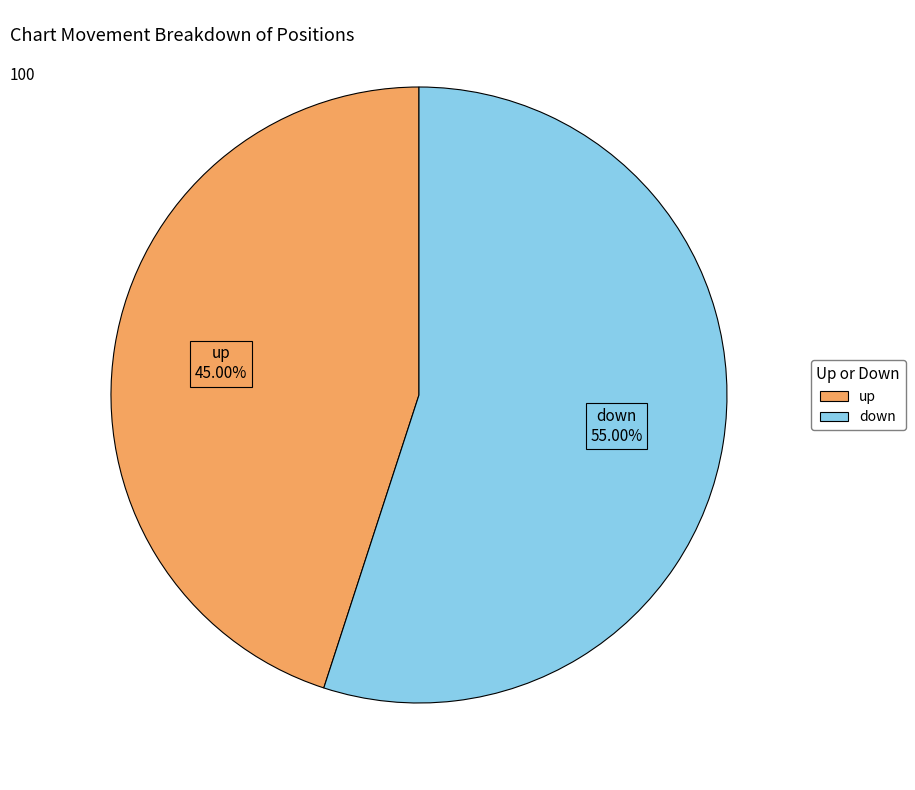

Rank the categories by value from lowest to highest.

up, down